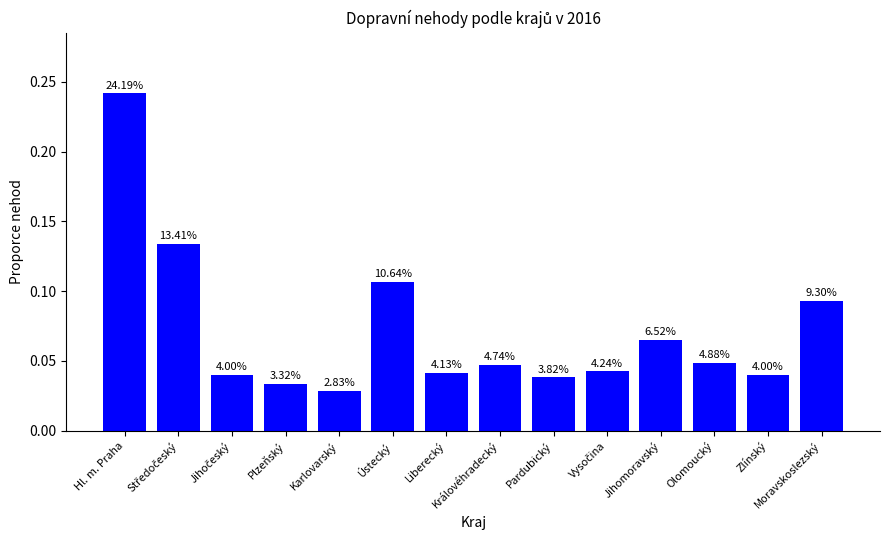

How many values are between 0 and 1?

14